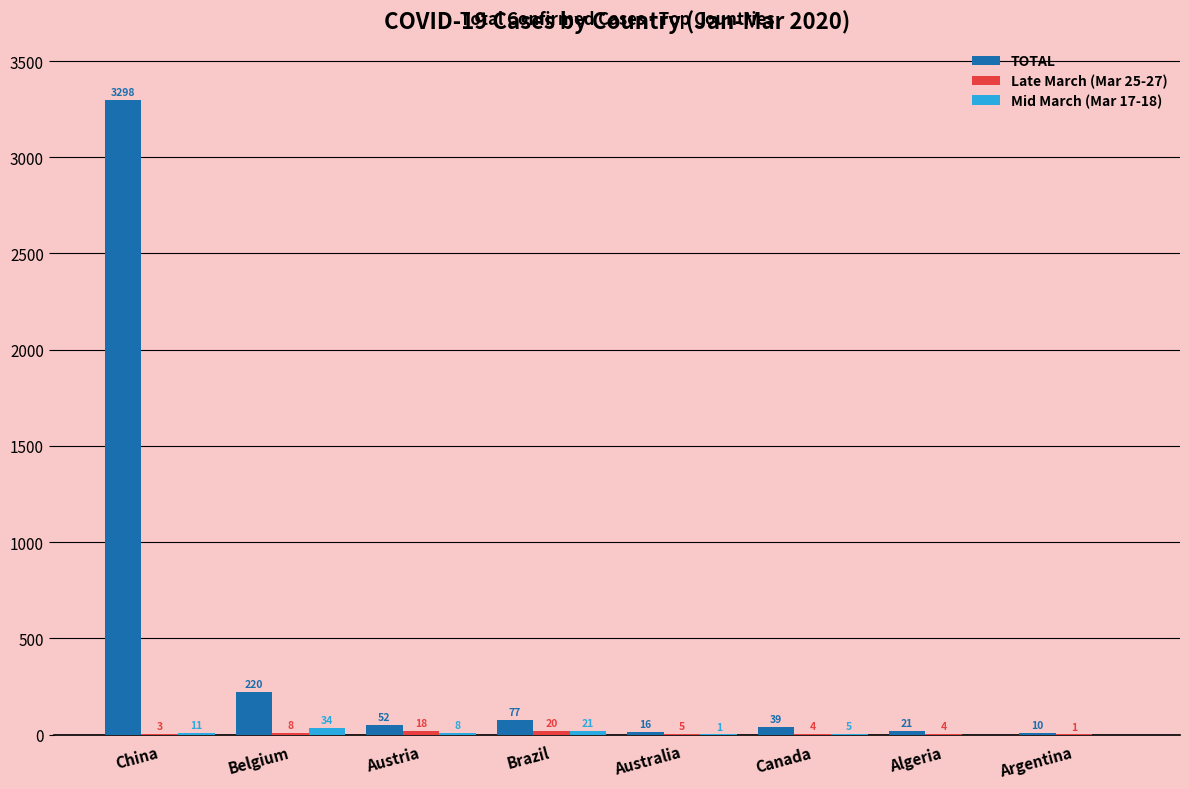

What is the sum of the TOTAL values at Austria and Brazil?

129